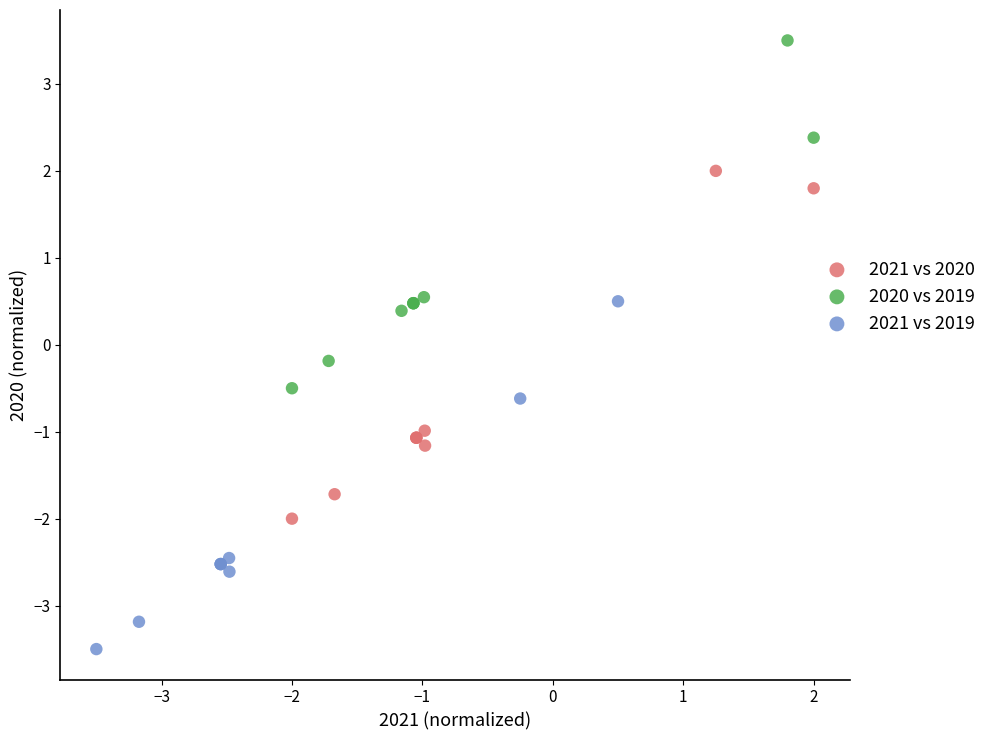

Which series reaches the maximum Y coordinate?

2020 vs 2019